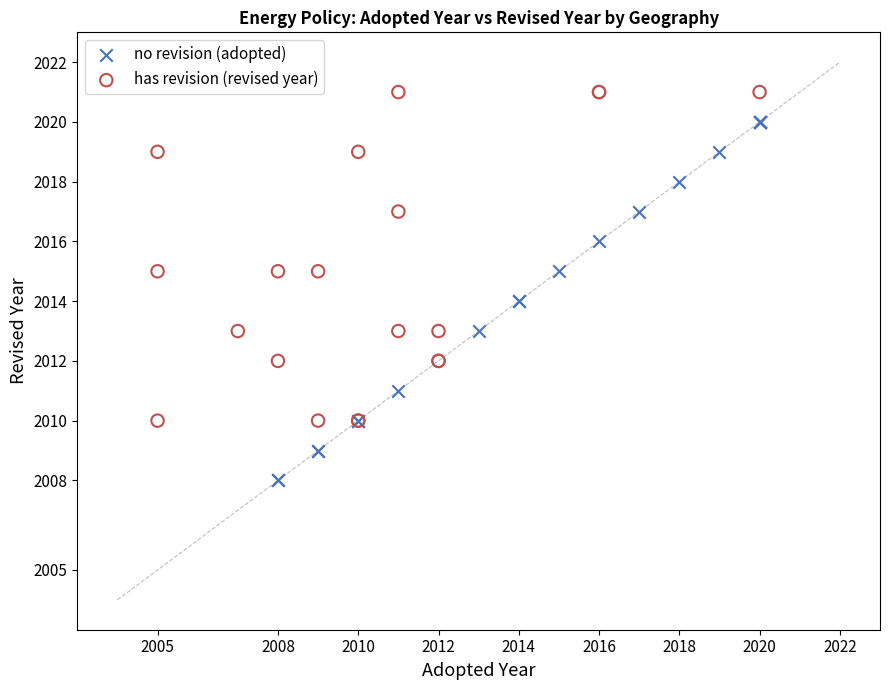

Which series contains the highest Y value?

has revision (revised year)